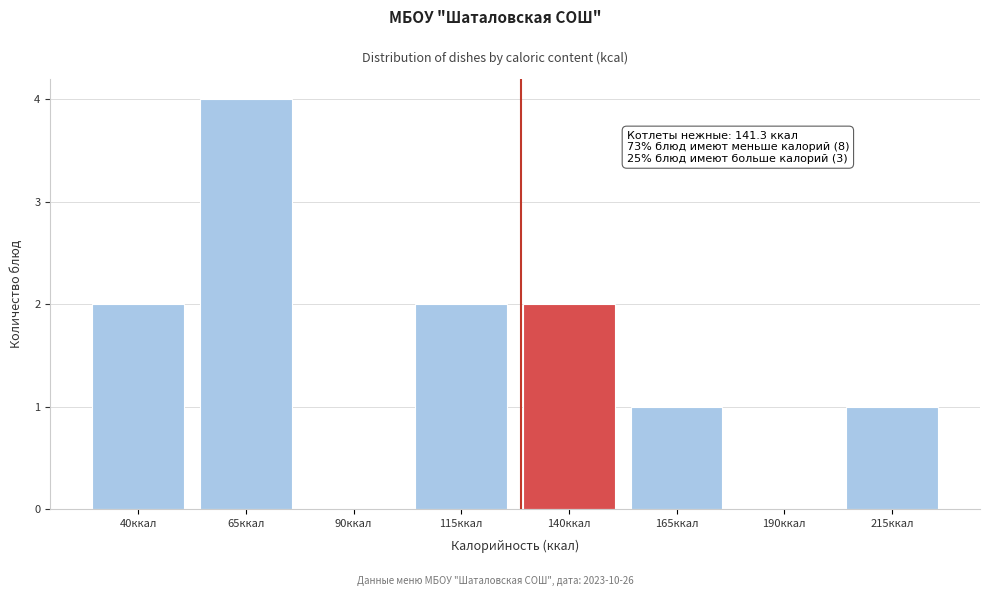

Reading left to right, extract all data points from this chart.

40ккал=2	65ккал=4	90ккал=0	115ккал=2	140ккал=2	165ккал=1	190ккал=0	215ккал=1